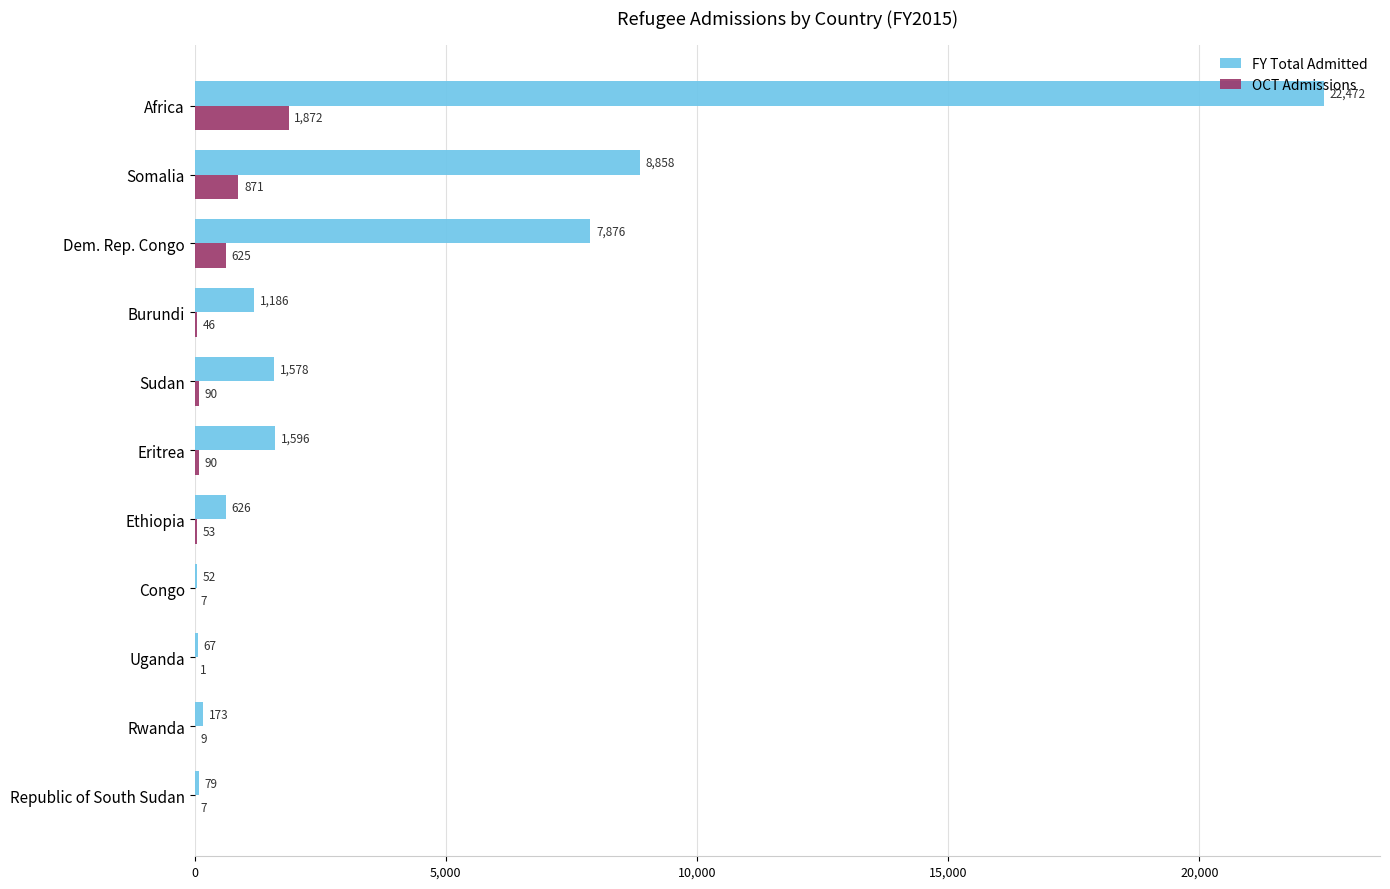

What is the highest value of the OCT Admissions series?

1872